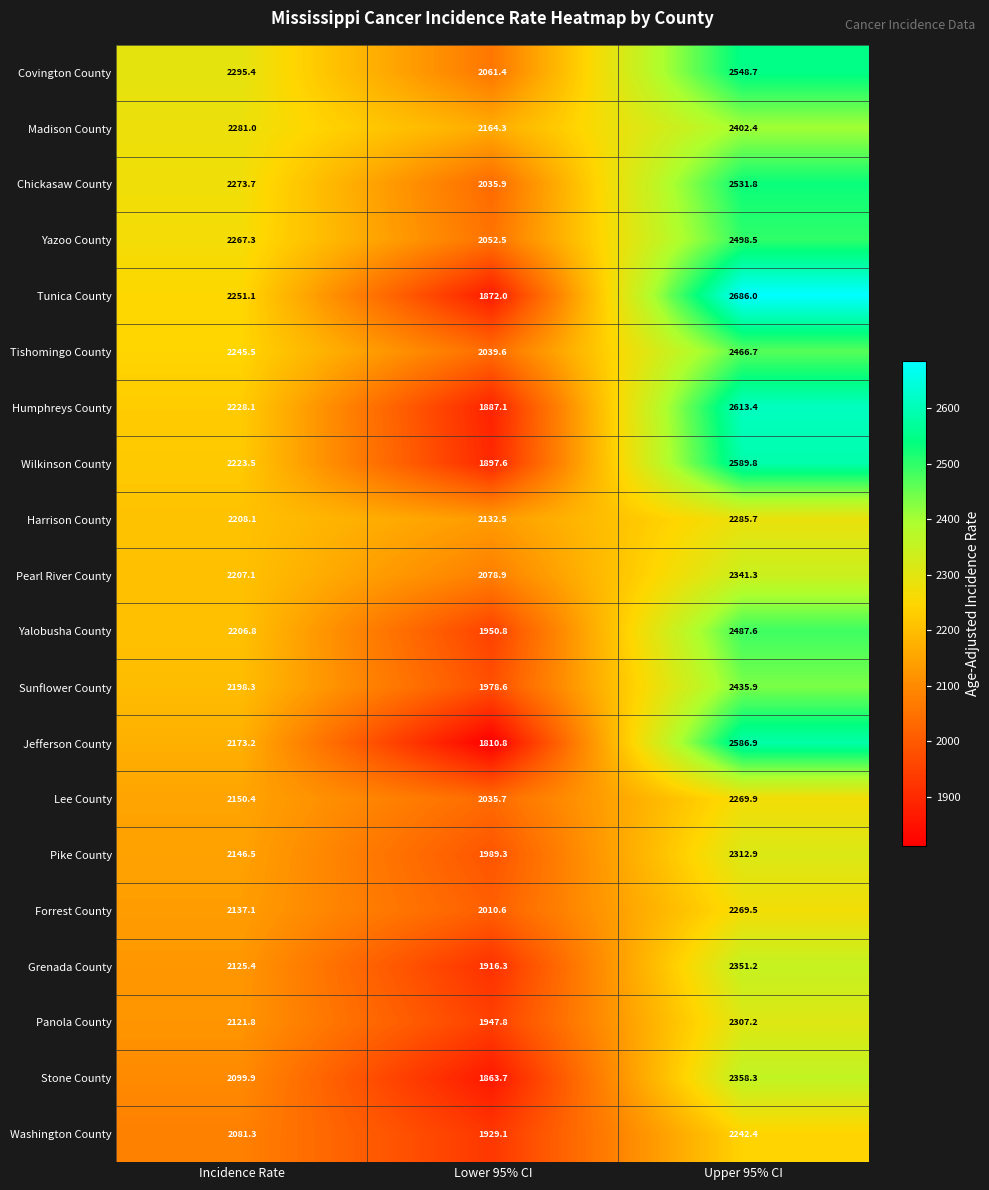

What is the difference between the Humphreys County values at Upper 95% CI and Incidence Rate?

385.3